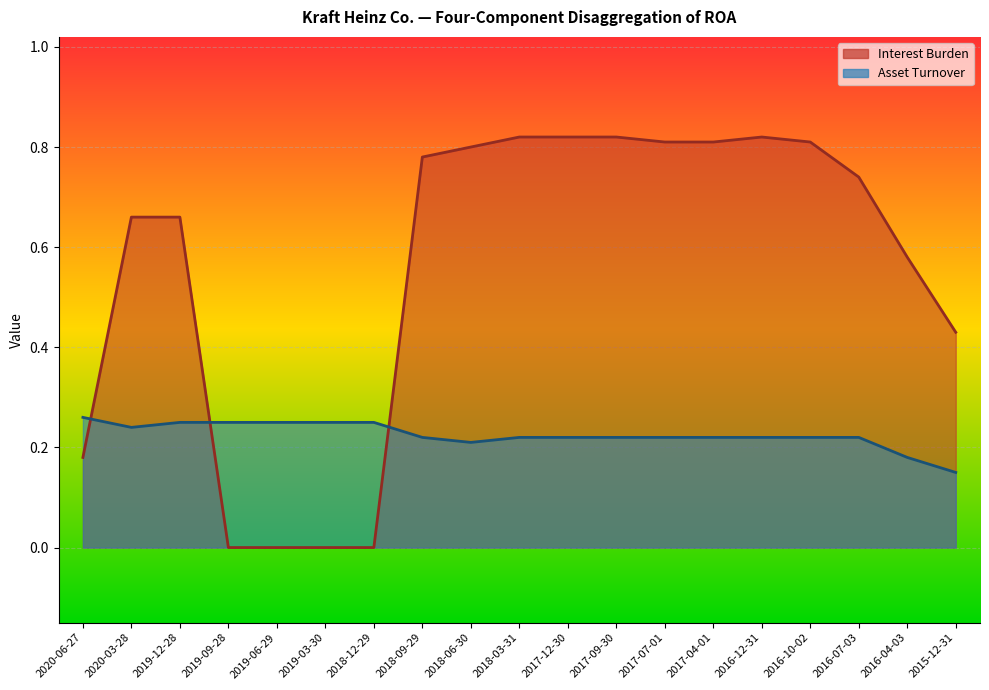

What is the total value across all series at 2019-06-29?

0.2